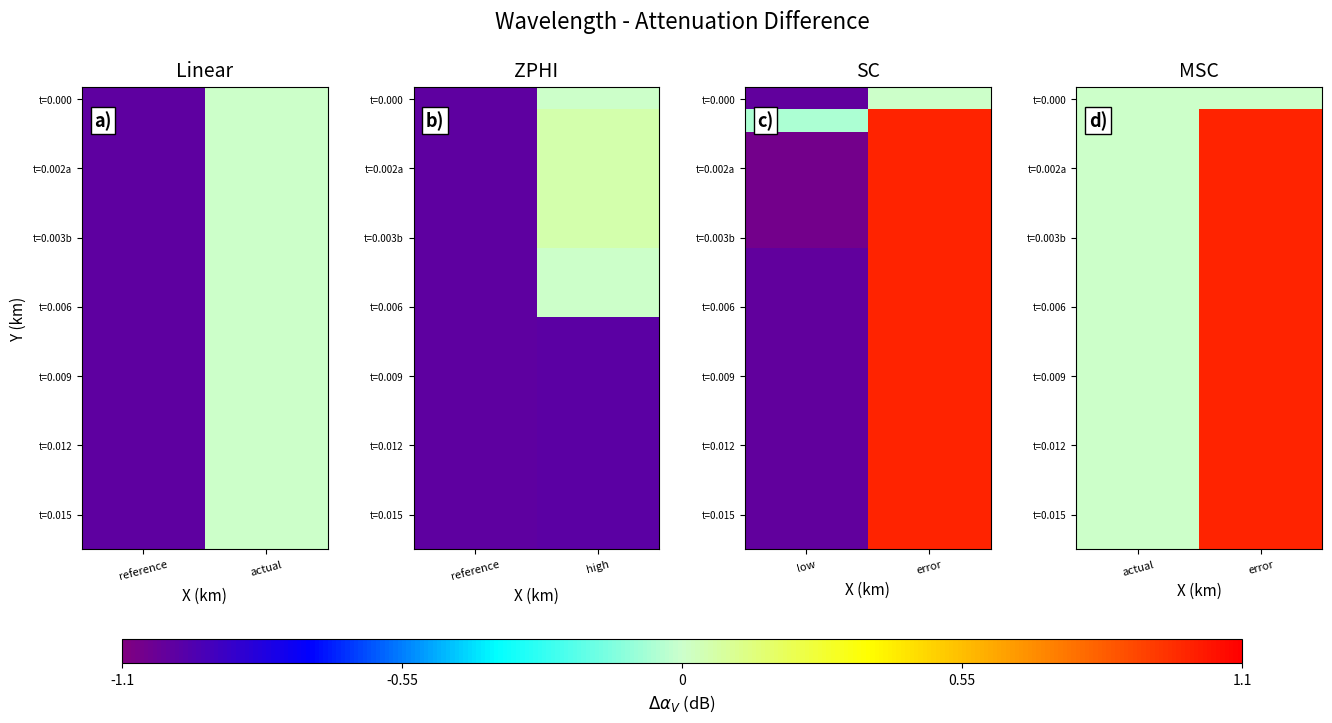

Count the number of data series in this chart.

20